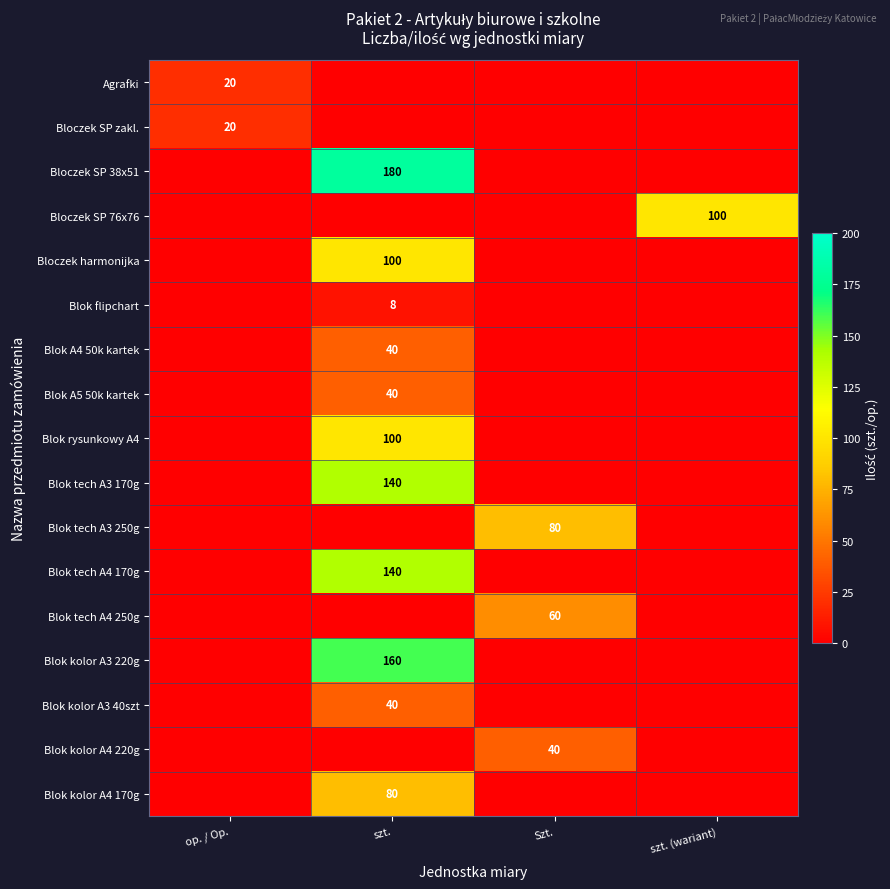

The value of Agrafki at op. / Op. is 20. True or false?

True